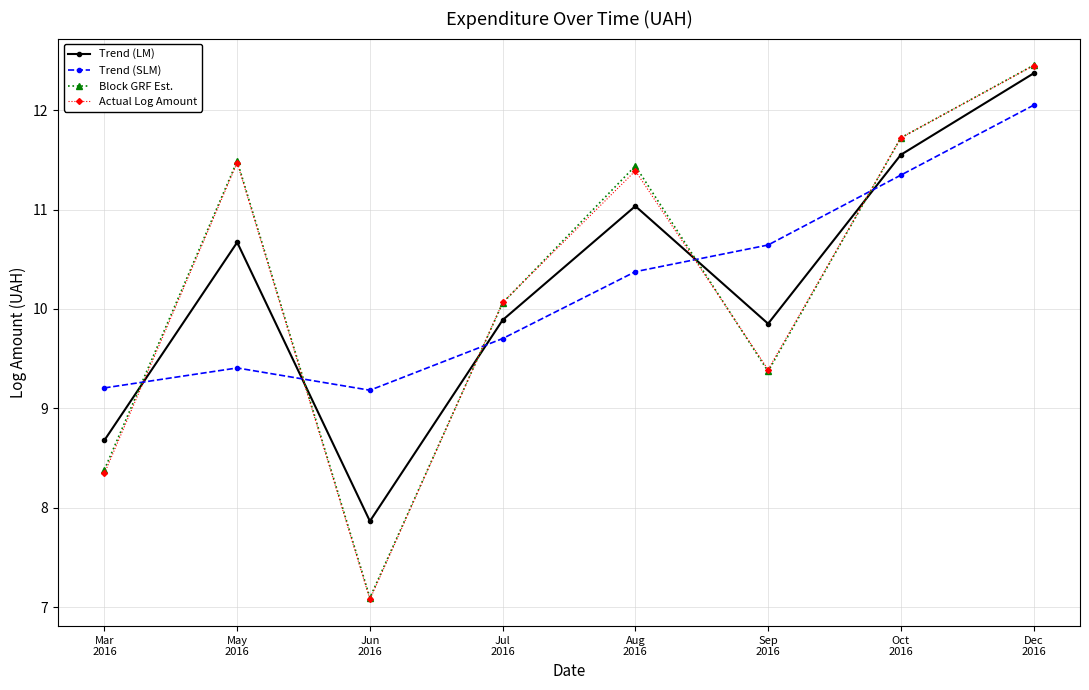

What is the highest value of the Trend (SLM) series?

12.1